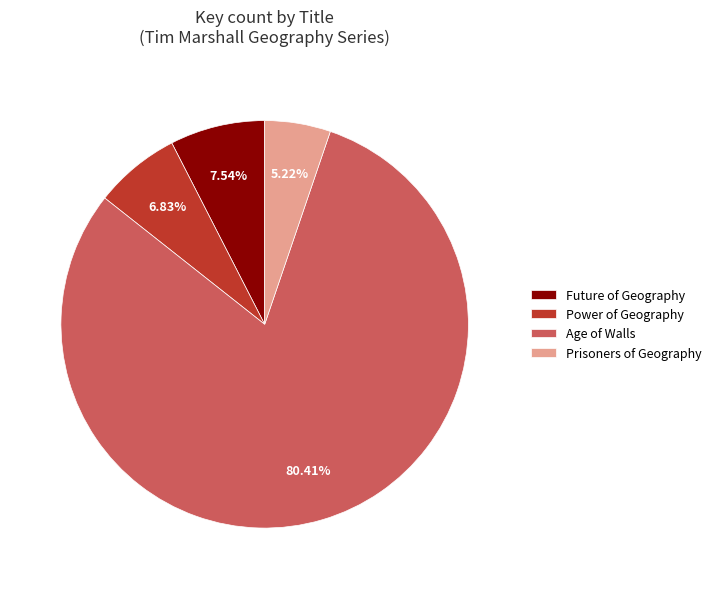

Which category has the smallest portion of the pie?

Prisoners of Geography